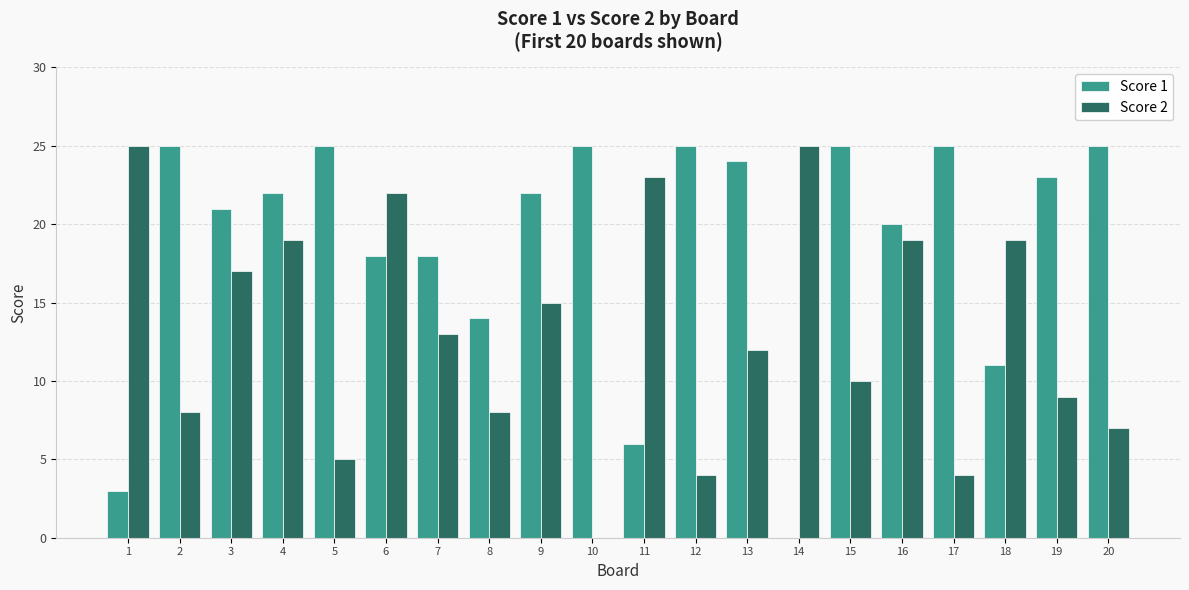

Reading right to left, list all the values displayed in this chart.

Score 1: 20=25	19=23	18=11	17=25	16=20	15=25	14=0	13=24	12=25	11=6	10=25	9=22	8=14	7=18	6=18	5=25	4=22	3=21	2=25	1=3
Score 2: 20=7	19=9	18=19	17=4	16=19	15=10	14=25	13=12	12=4	11=23	10=0	9=15	8=8	7=13	6=22	5=5	4=19	3=17	2=8	1=25